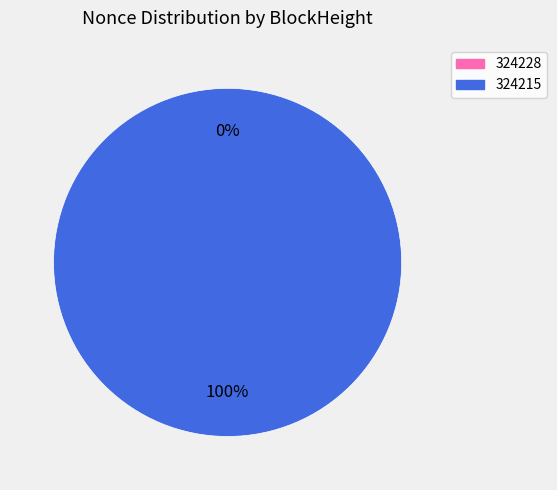

What is the largest slice in the pie chart?

324215